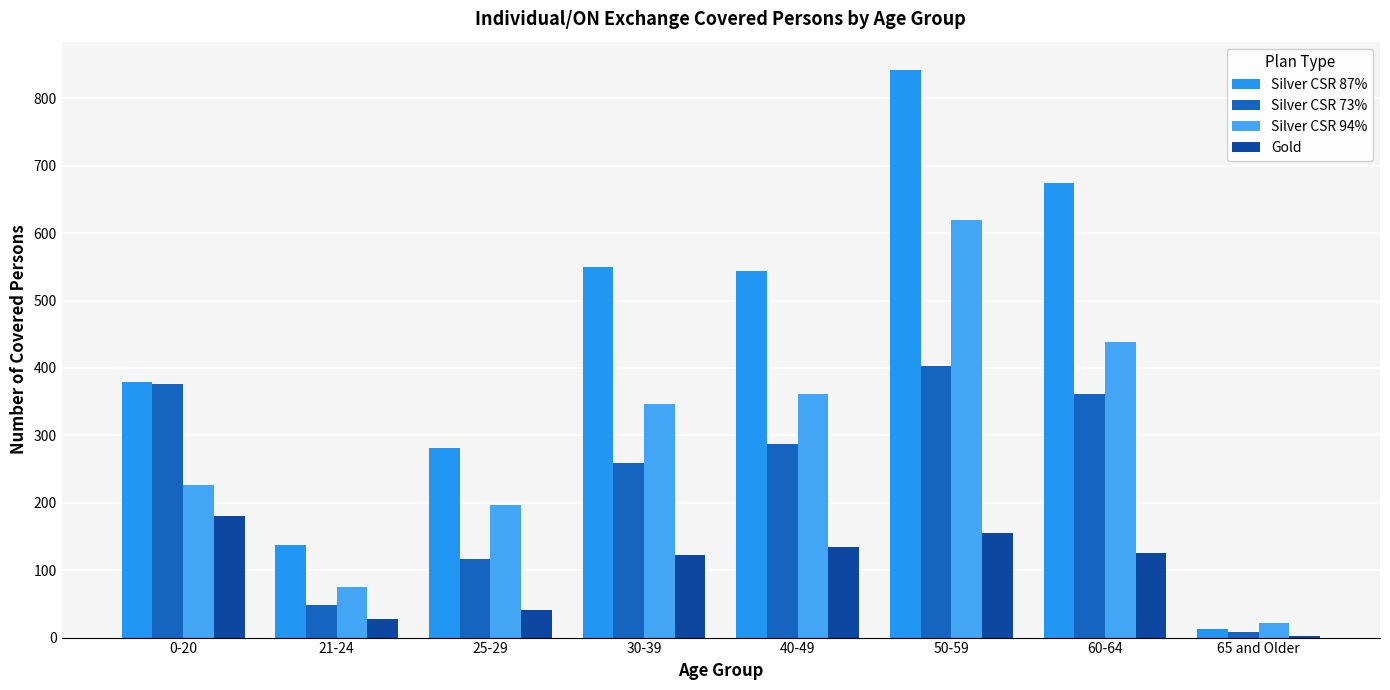

At how many categories does at least one series exceed 651?

2